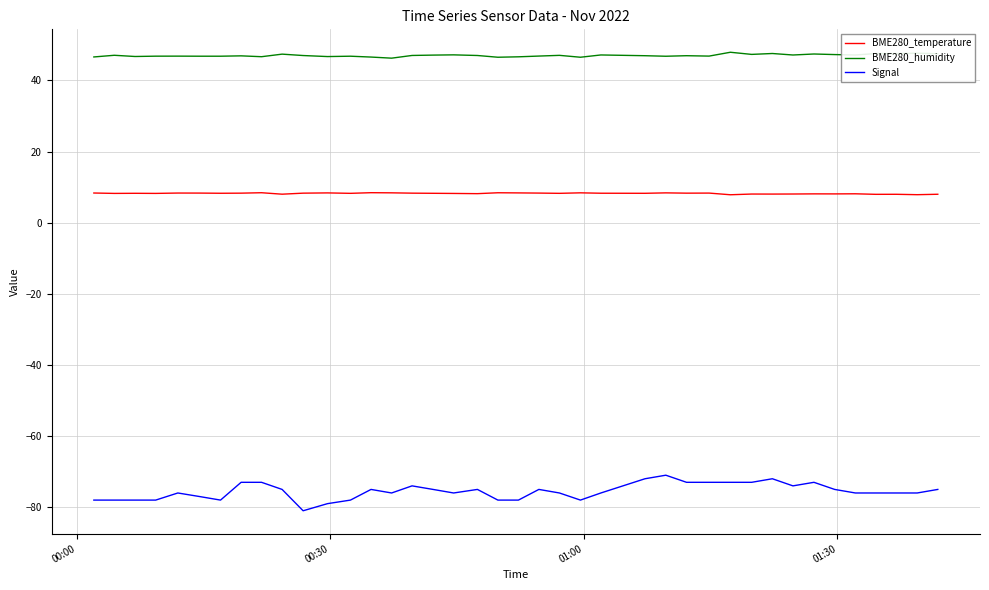

Which series has the largest total across all categories?

BME280_humidity